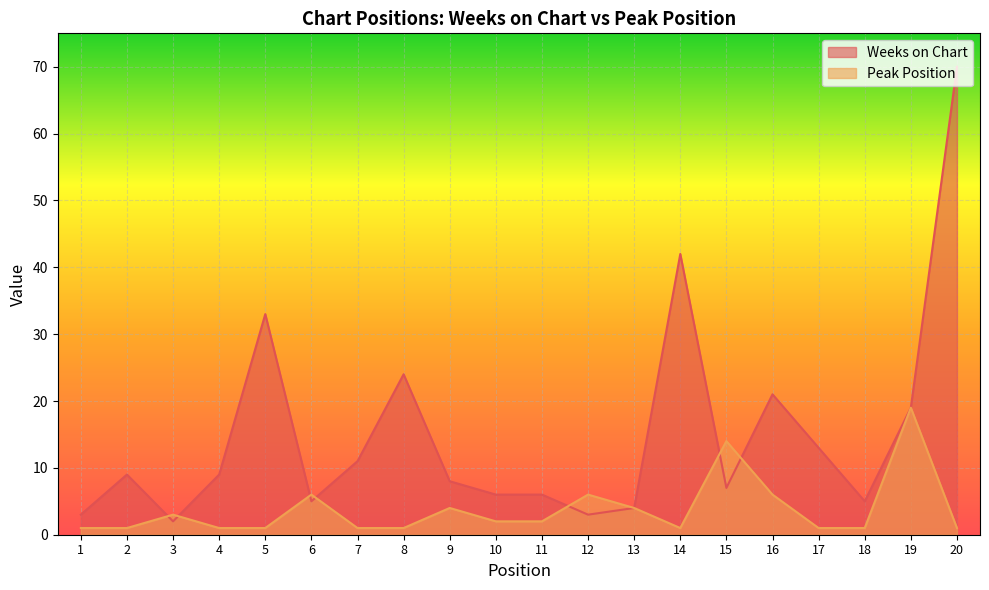

True or false: Peak Position has more than 1 points higher than both neighbors.

True